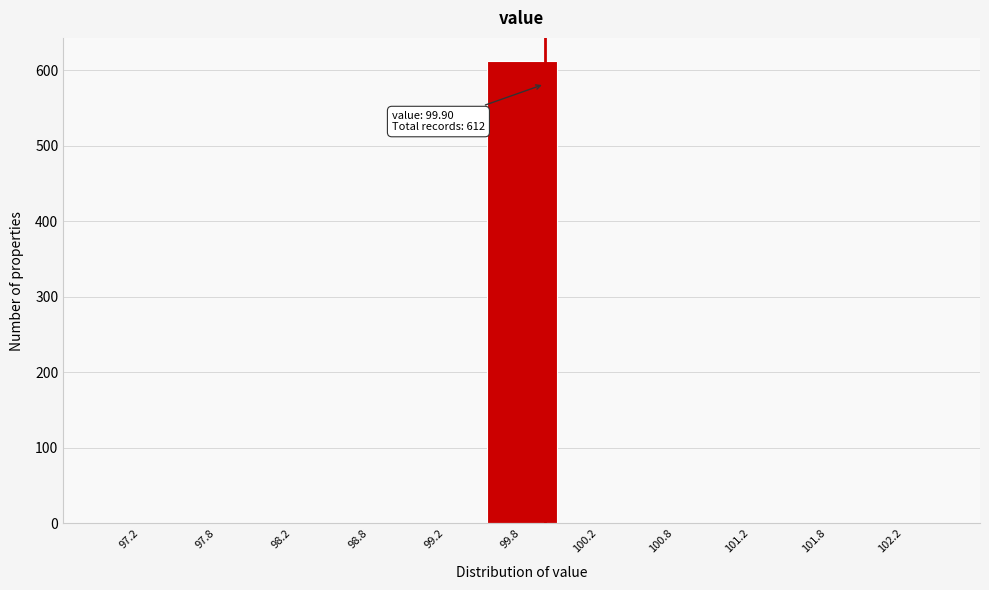

Which range on the x-axis has the tallest bar?

99.5 to 100.0